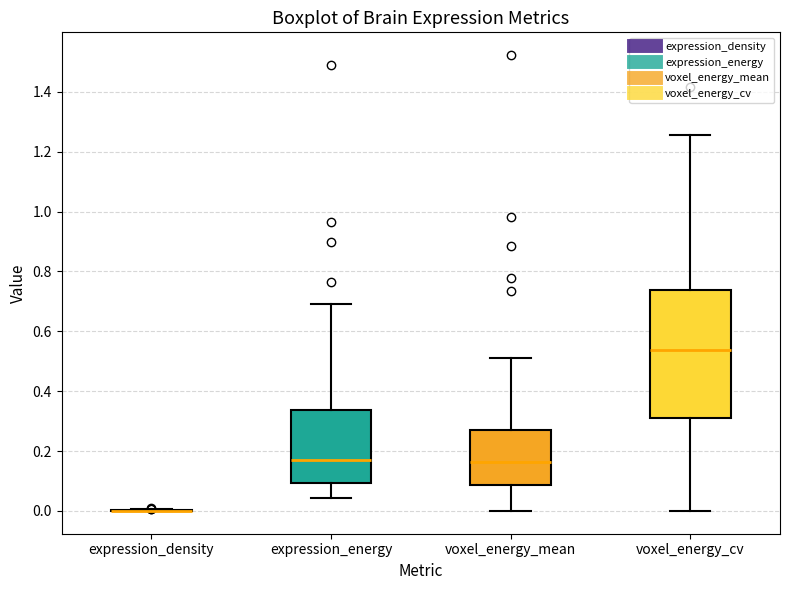

Which box is the tallest, from its lower edge to its upper edge?

voxel_energy_cv